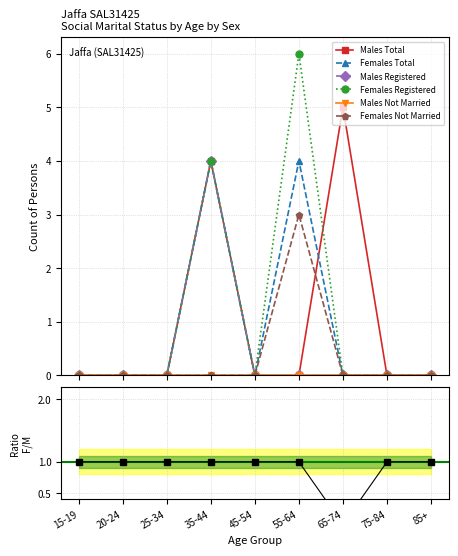

Which series changed the most between 55-64 and 85+?

Females Registered